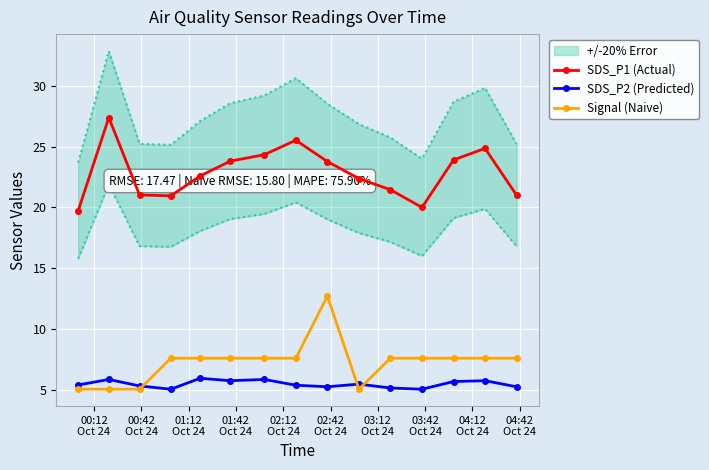

What is the highest value of the Signal (Naive) series?

12.7